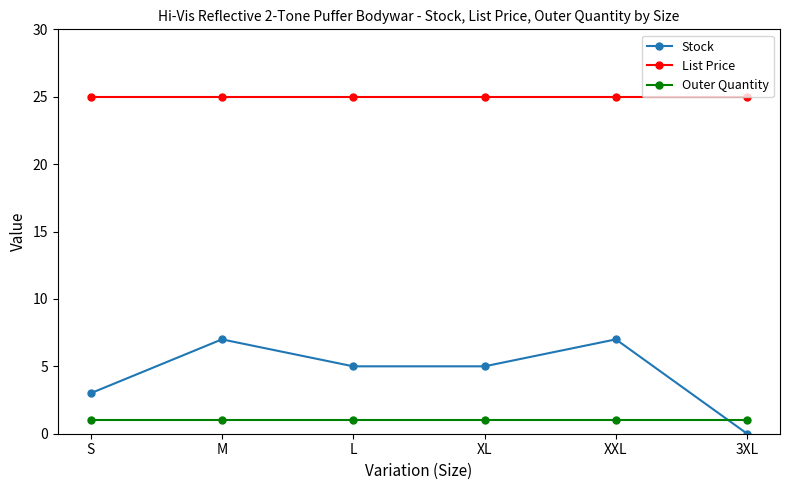

What is the value of the Stock point at the 1st from the left?

3.0